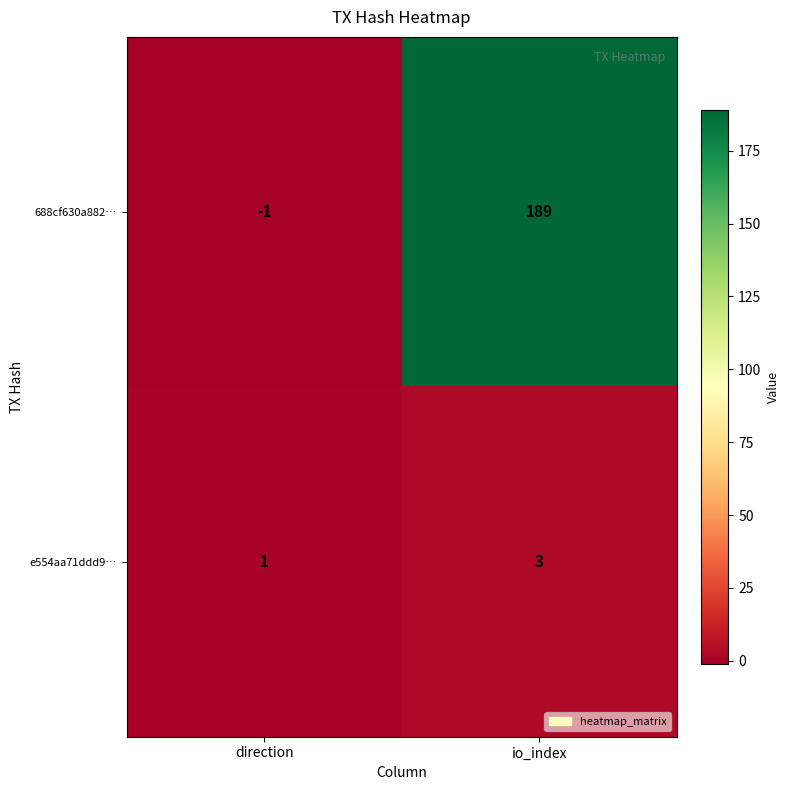

At which category is the sum across all series the highest?

io_index